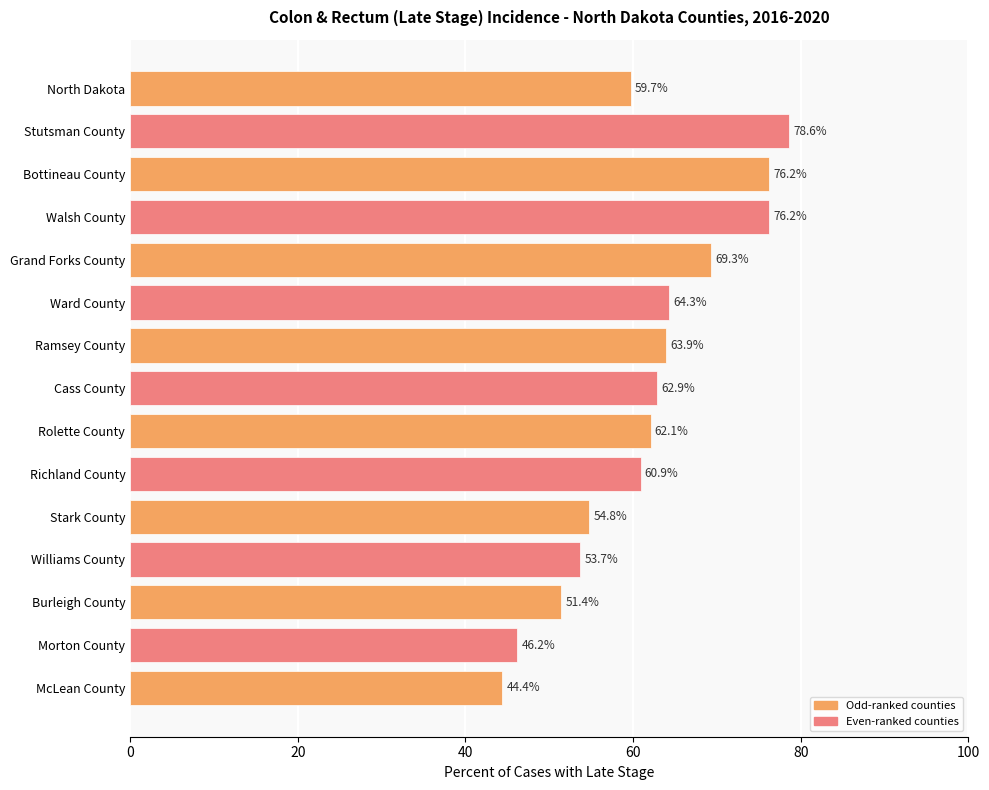

What is the difference between the second highest and second lowest values?

30.0